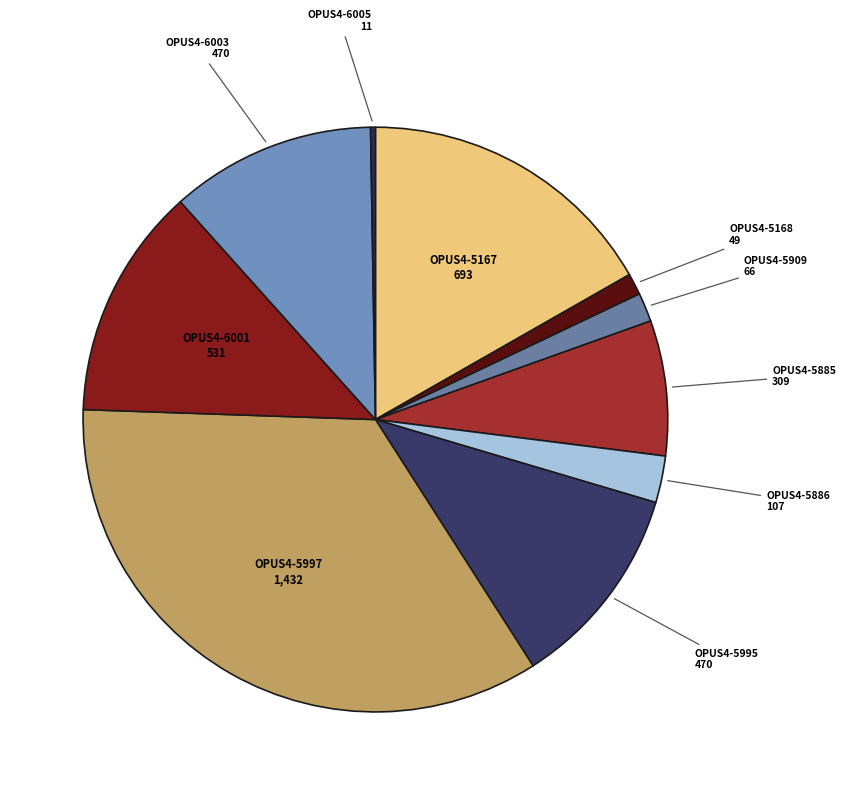

To the nearest percent, what is the difference between the largest and smallest slice percentages?

34%